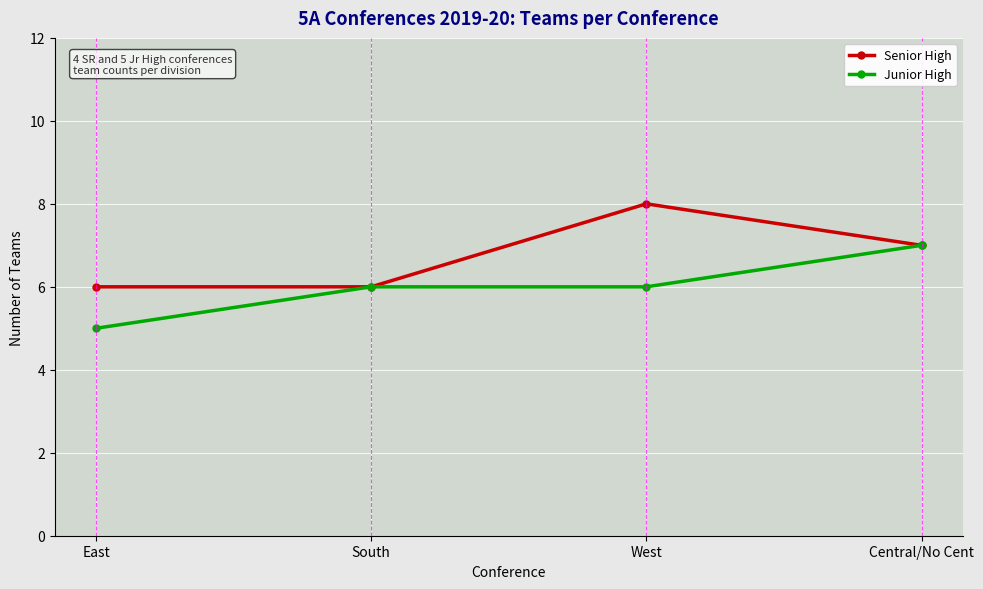

What position from the right is East?

4